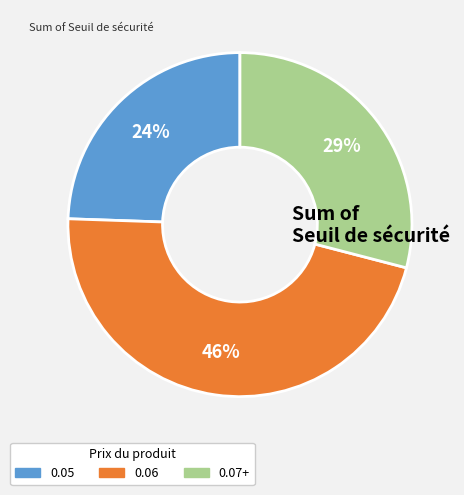

How many segments does this pie chart have?

3